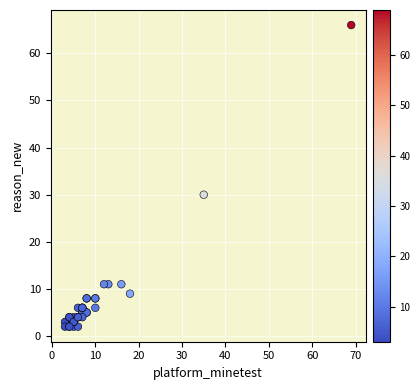

What Y value in the scatter plot is closest to 34?

30